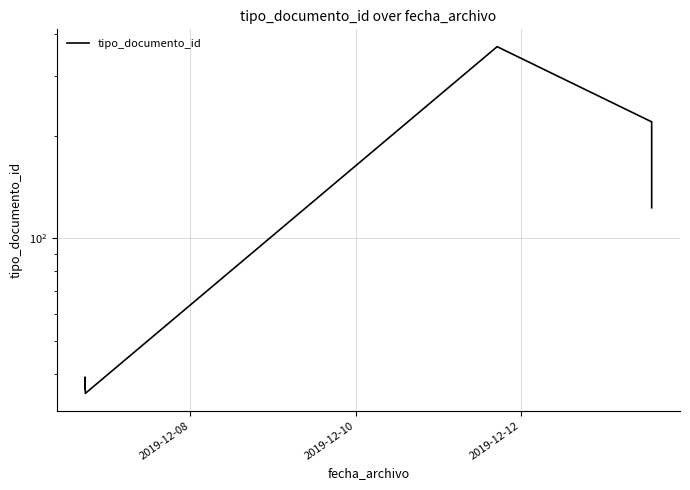

Is it true that the value at 6 is 64?

False